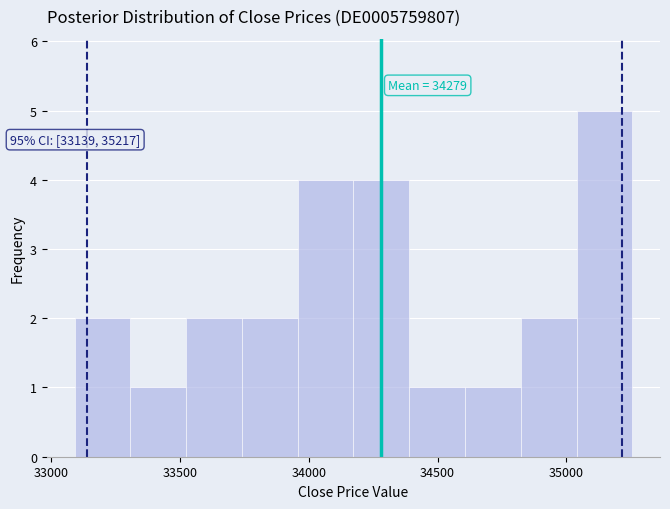

Over which range of the x-axis is the bar tallest?

35050 to 35250